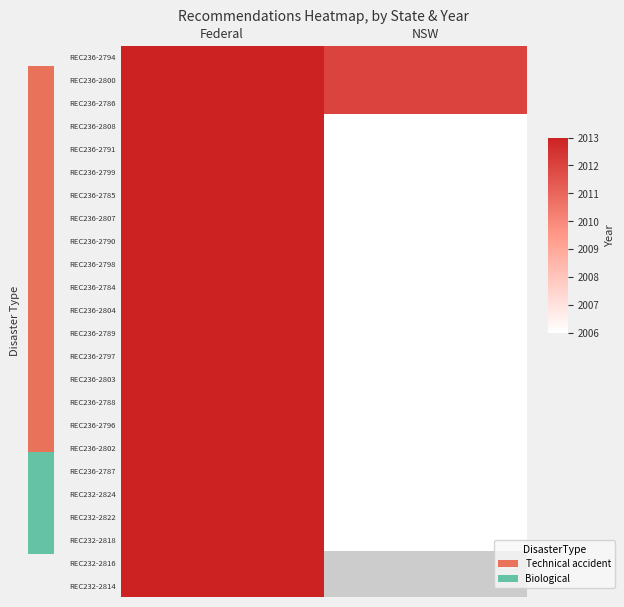

At how many categories does at least one series exceed 2007?

2